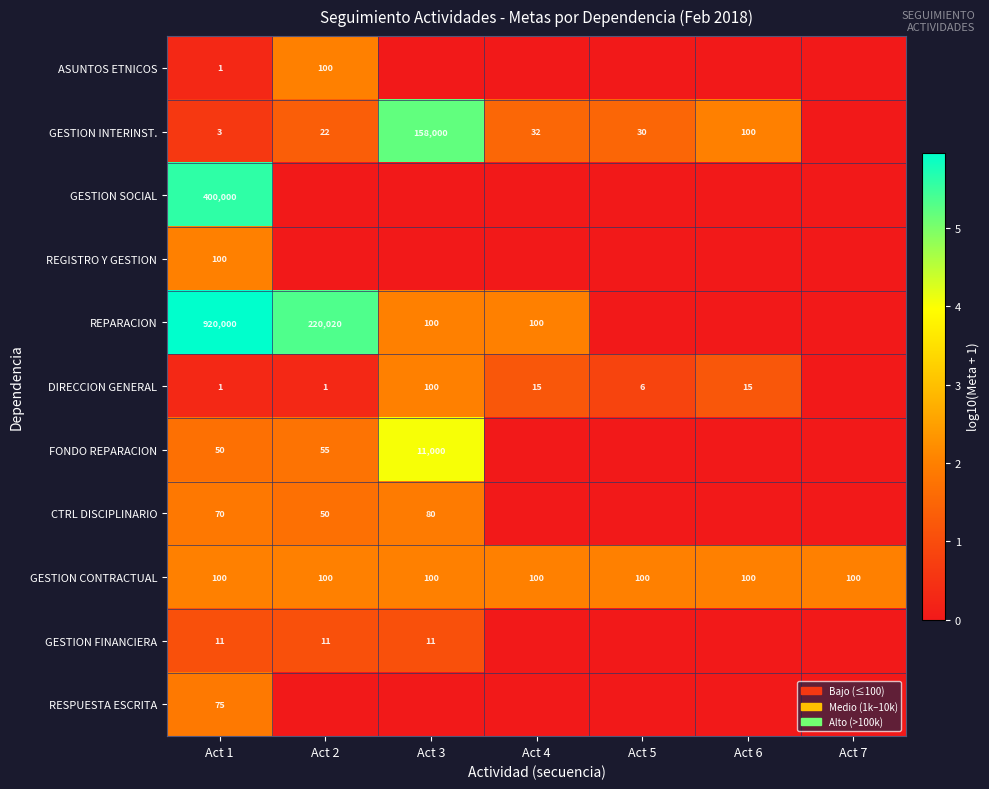

Is the value of GESTION INTERINST. at Act 4 greater than the value of DIRECCION GENERAL at Act 5?

Yes